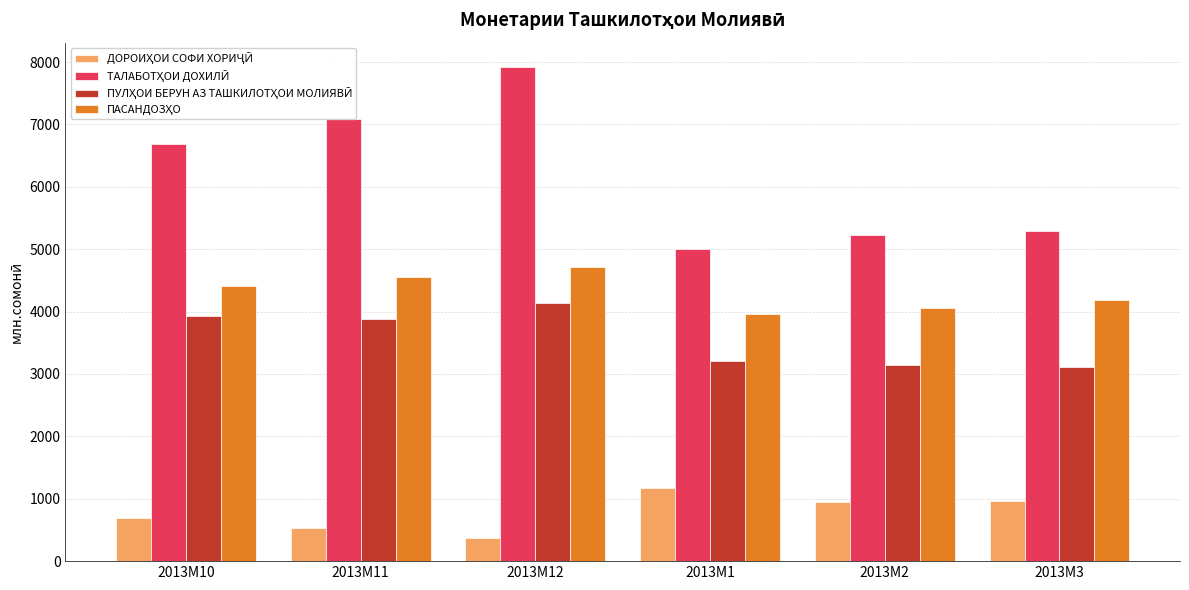

What is the minimum value shown in the chart?

373.5